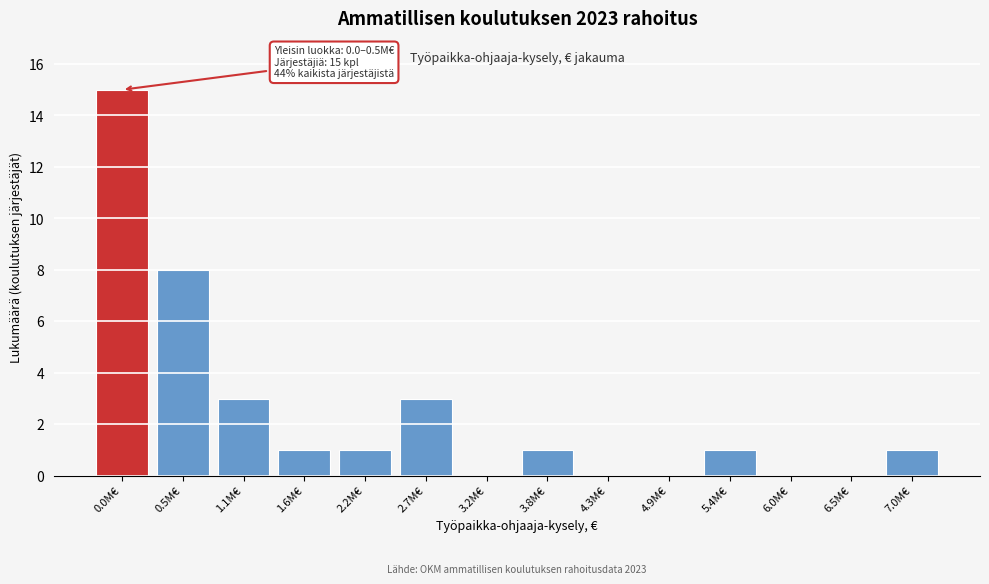

Reading left to right, transcribe all the data shown in this chart.

0.0M€=15	0.5M€=8	1.1M€=3	1.6M€=1	2.2M€=1	2.7M€=3	3.2M€=0	3.8M€=1	4.3M€=0	4.9M€=0	5.4M€=1	6.0M€=0	6.5M€=0	7.0M€=1